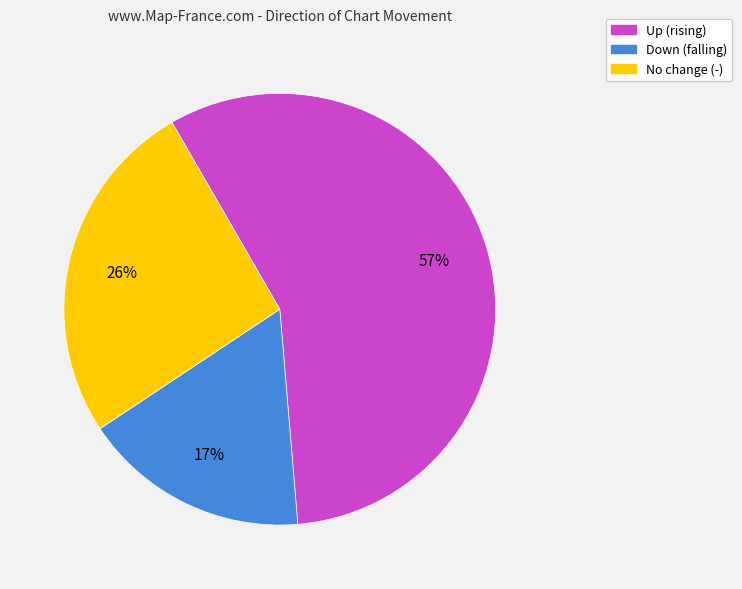

Is there a majority slice in this chart?

Yes